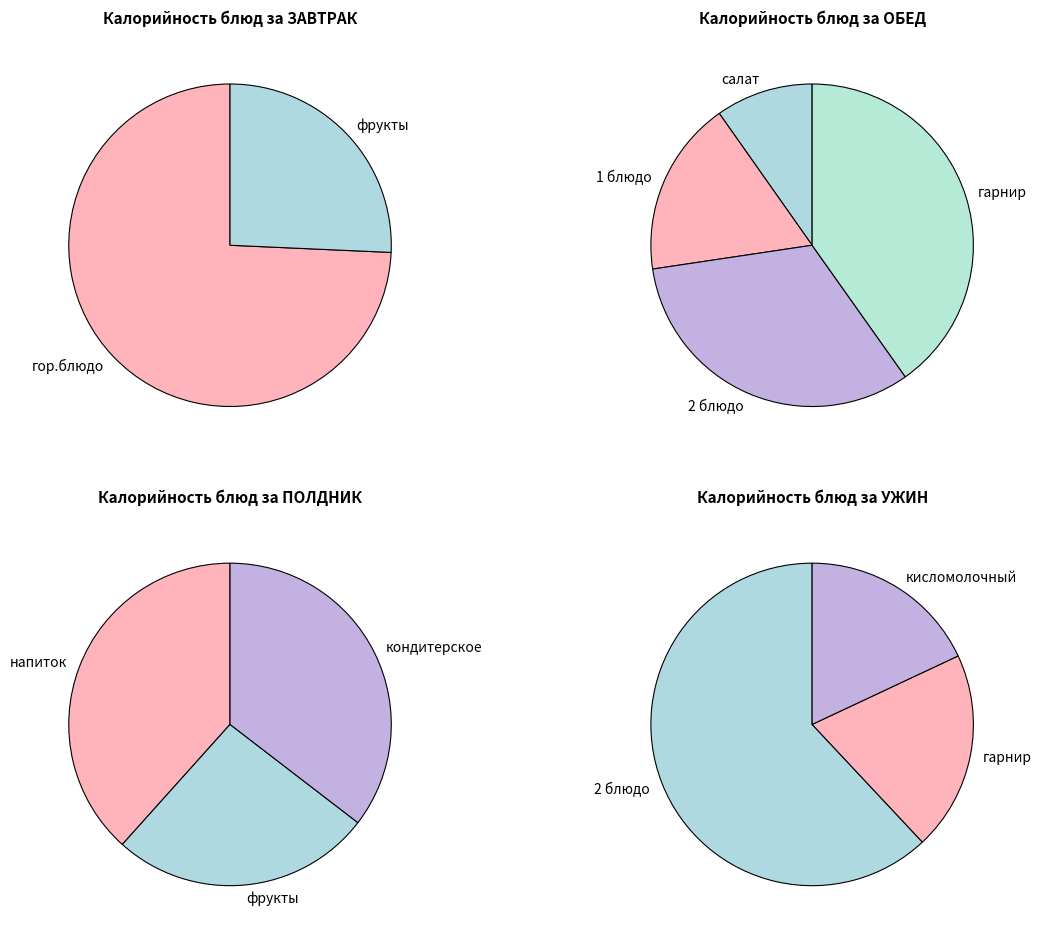

What is the smallest slice in the pie chart?

салат